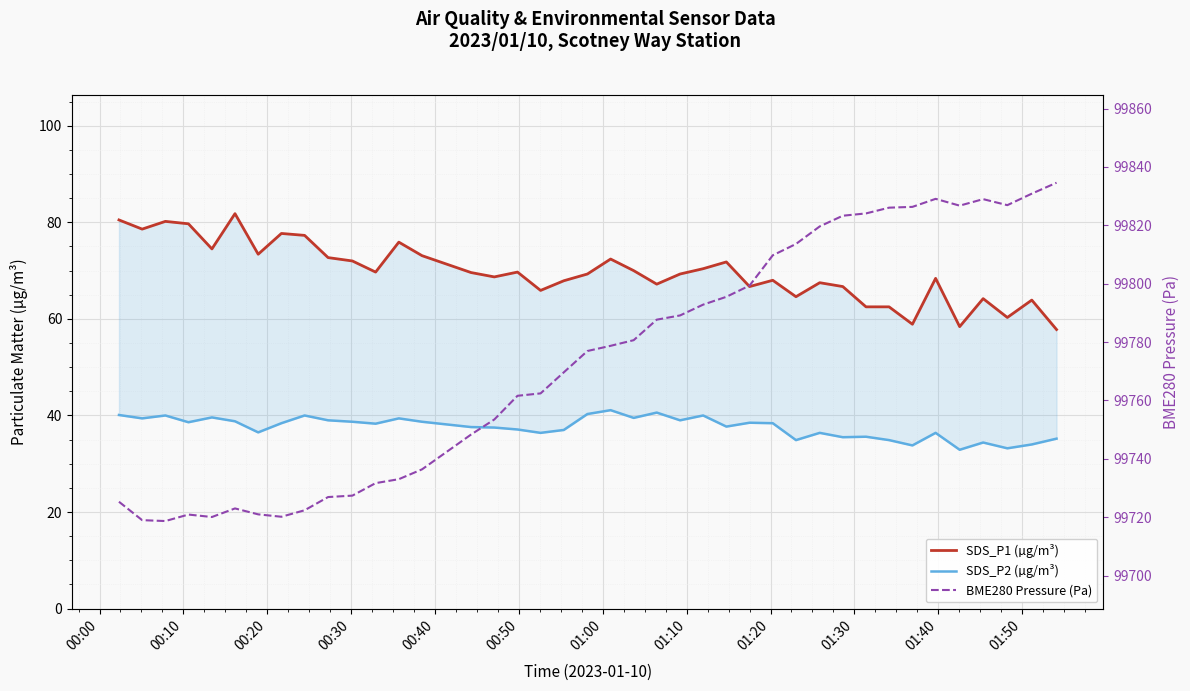

In SDS_P2 (µg/m³), how many points are lower than both neighbors (excluding endpoints)?

13